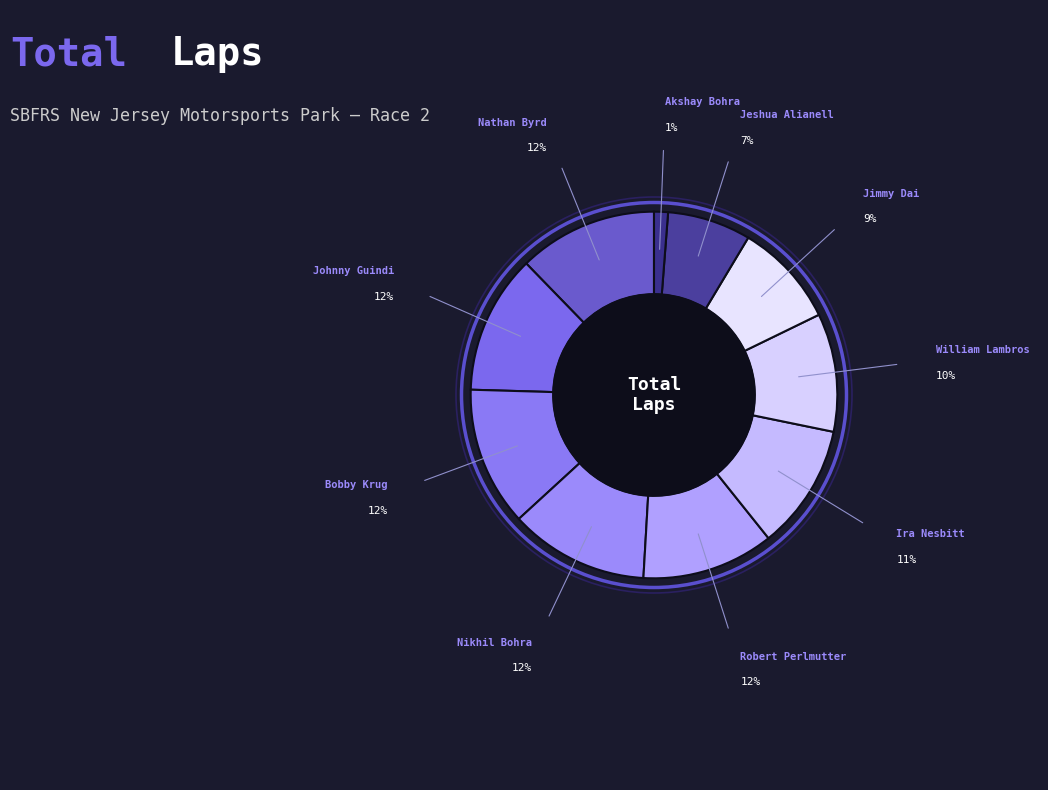

How many slices are in this pie chart?

10